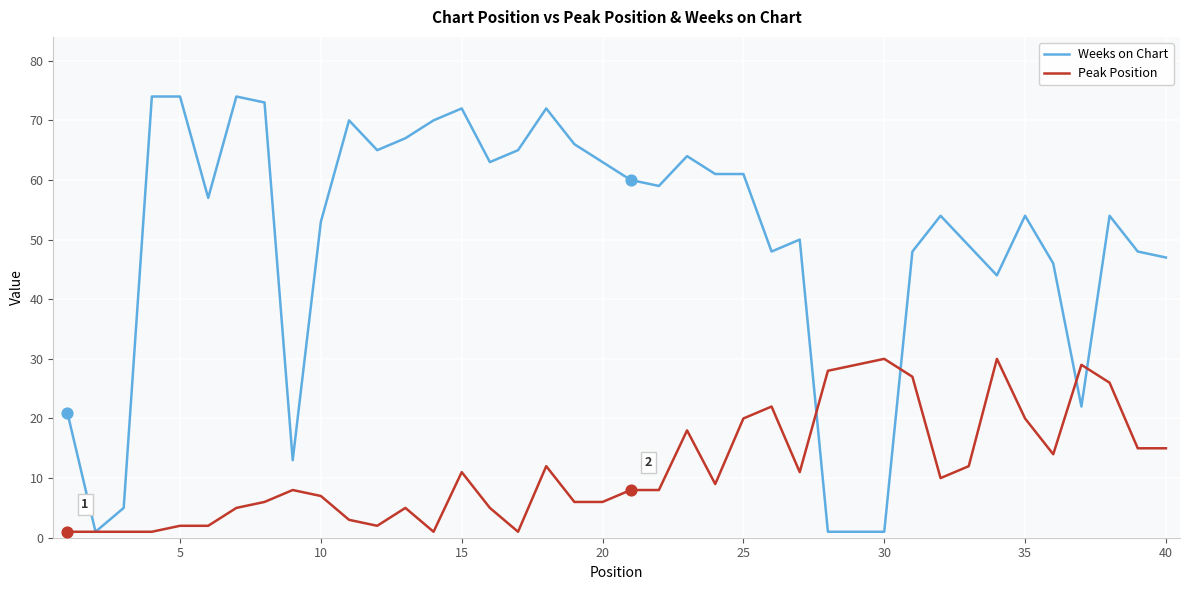

Which series has the largest total across all categories?

Weeks on Chart